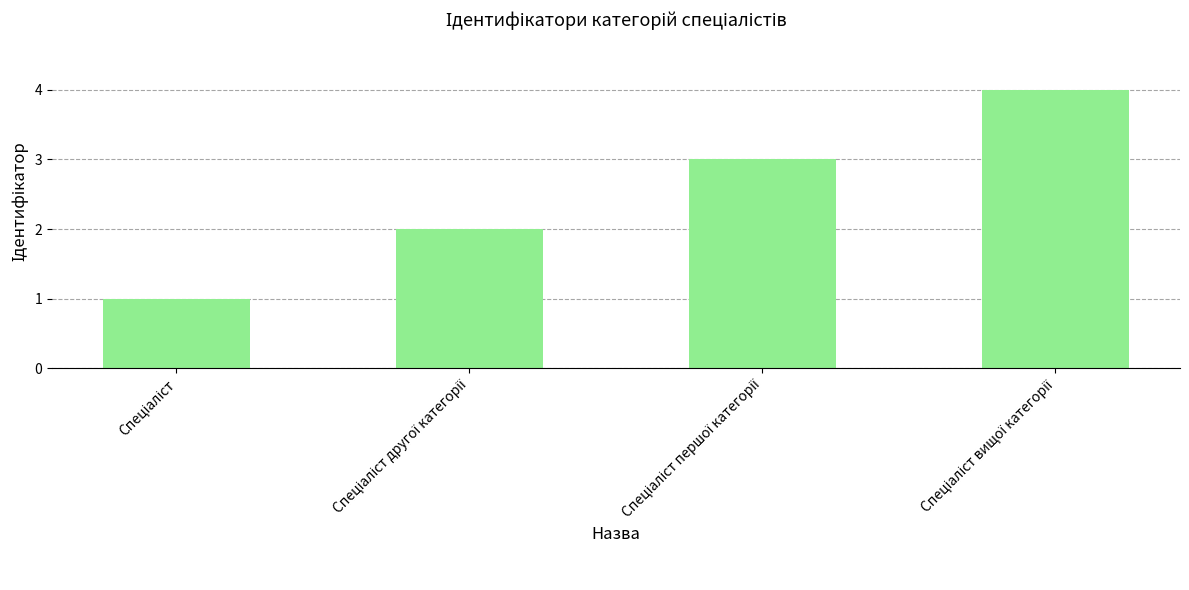

What is the maximum value shown in the chart?

4